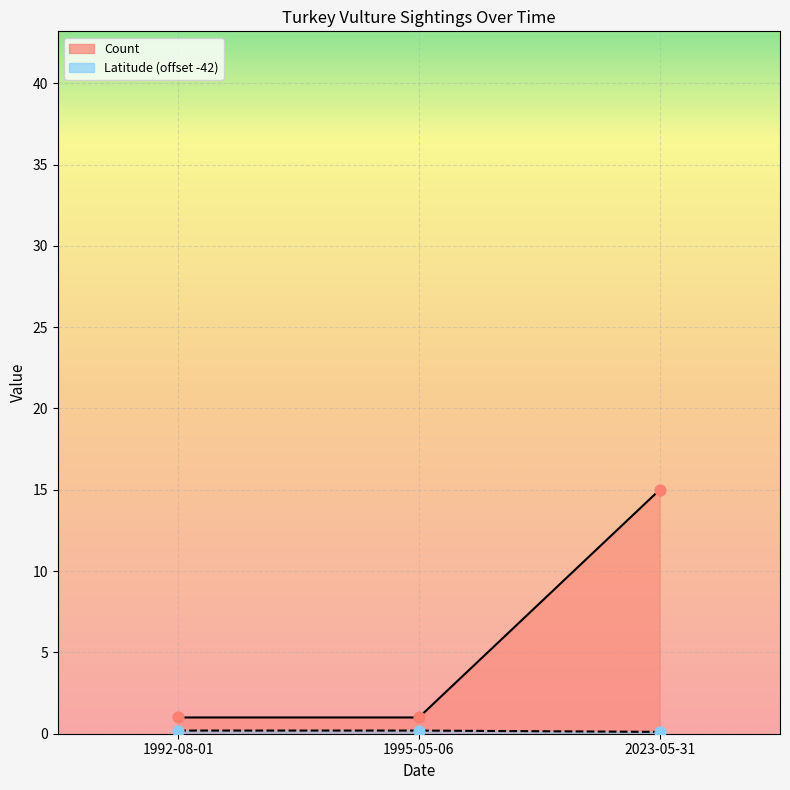

Which series has the largest Y range (max minus min)?

Count